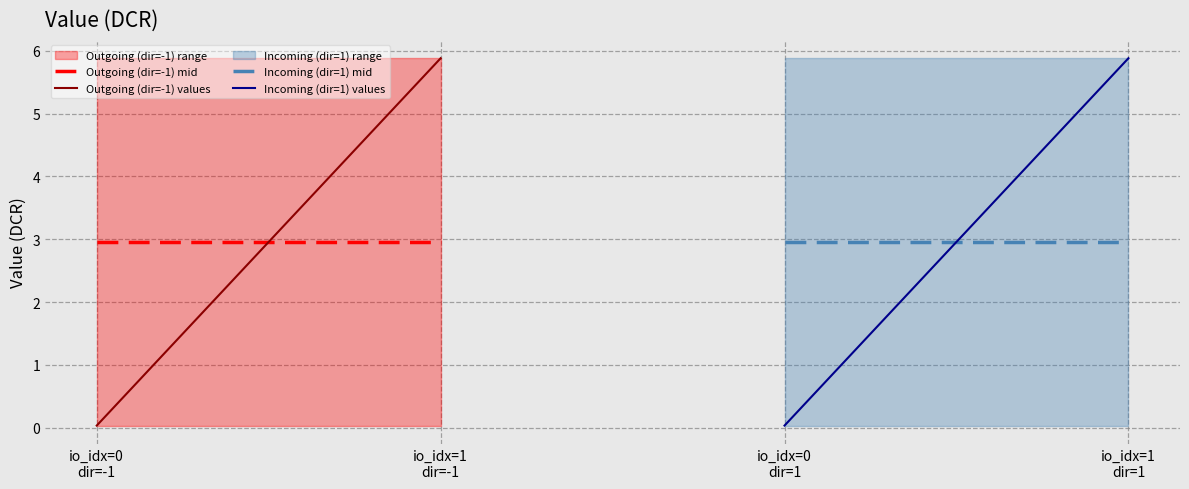

Between io_idx=0
dir=-1 and io_idx=1
dir=-1, which series saw the biggest shift?

Outgoing (dir=-1) values